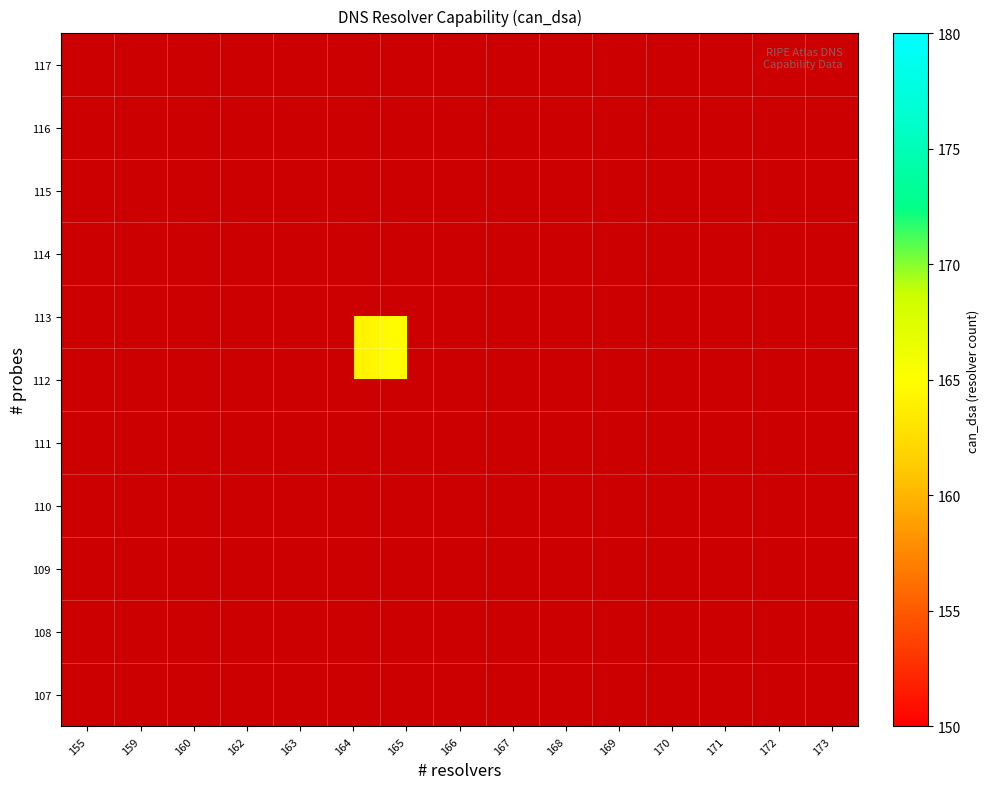

What is the maximum value shown in the chart?

171.0